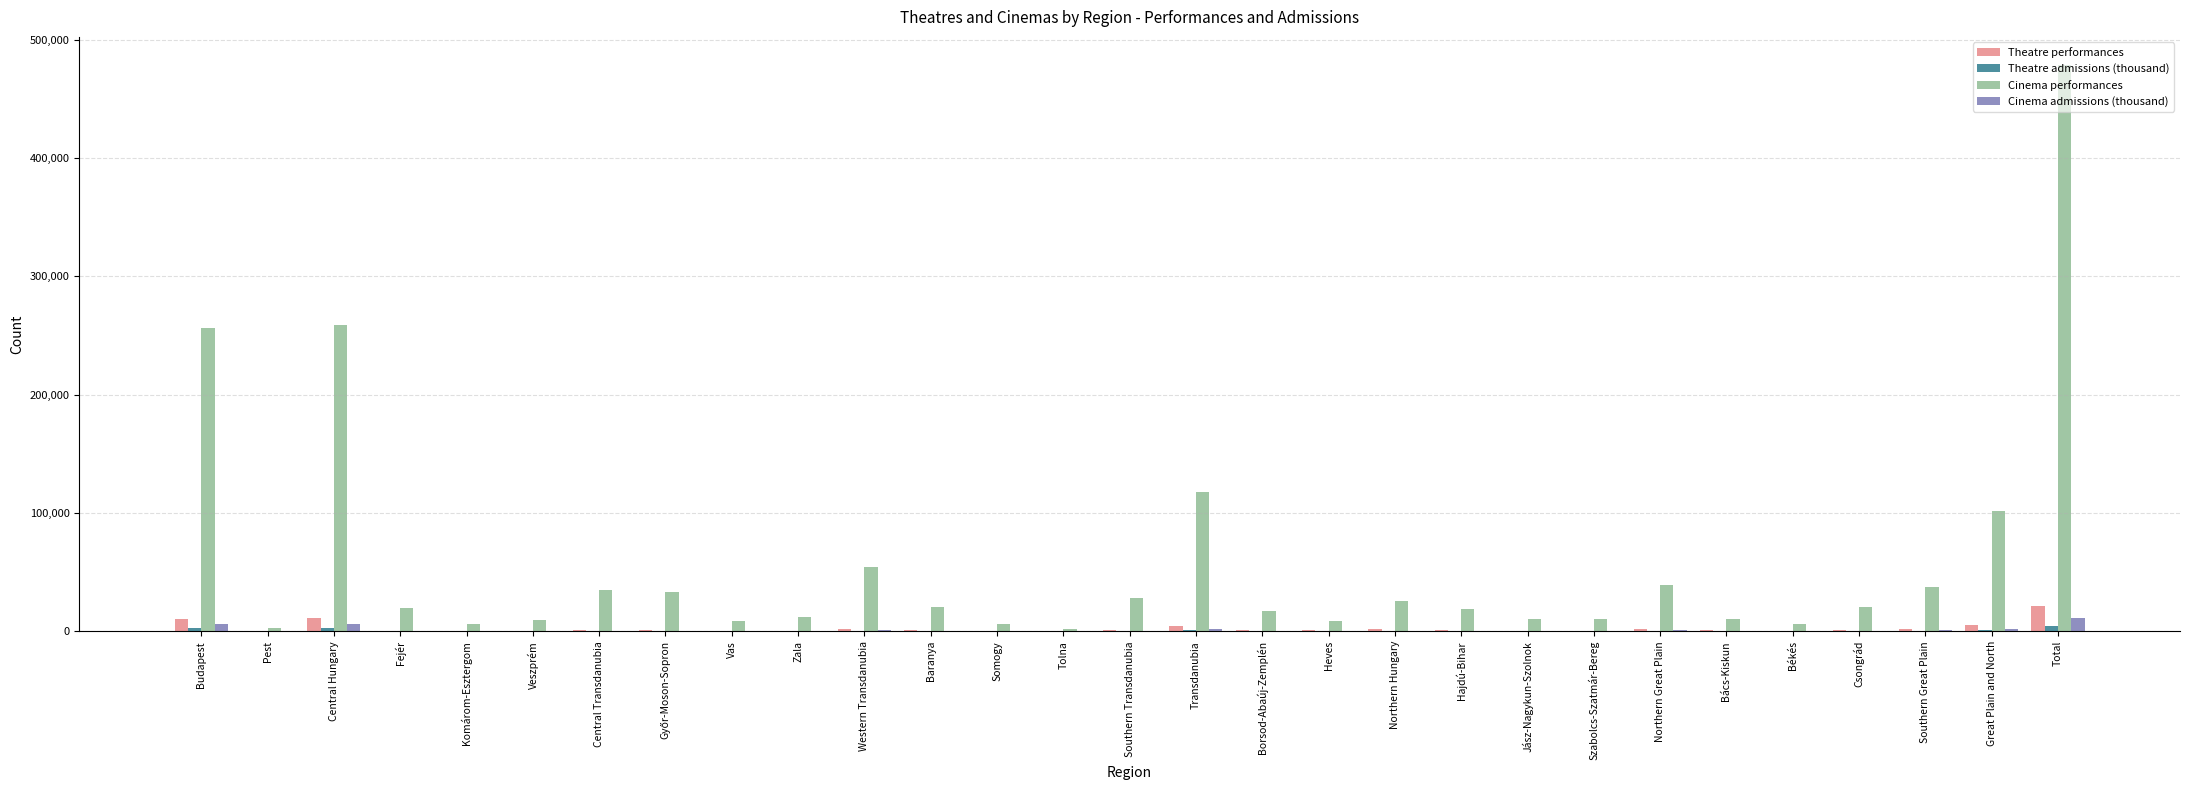

What is the maximum value for Cinema performances?

478326